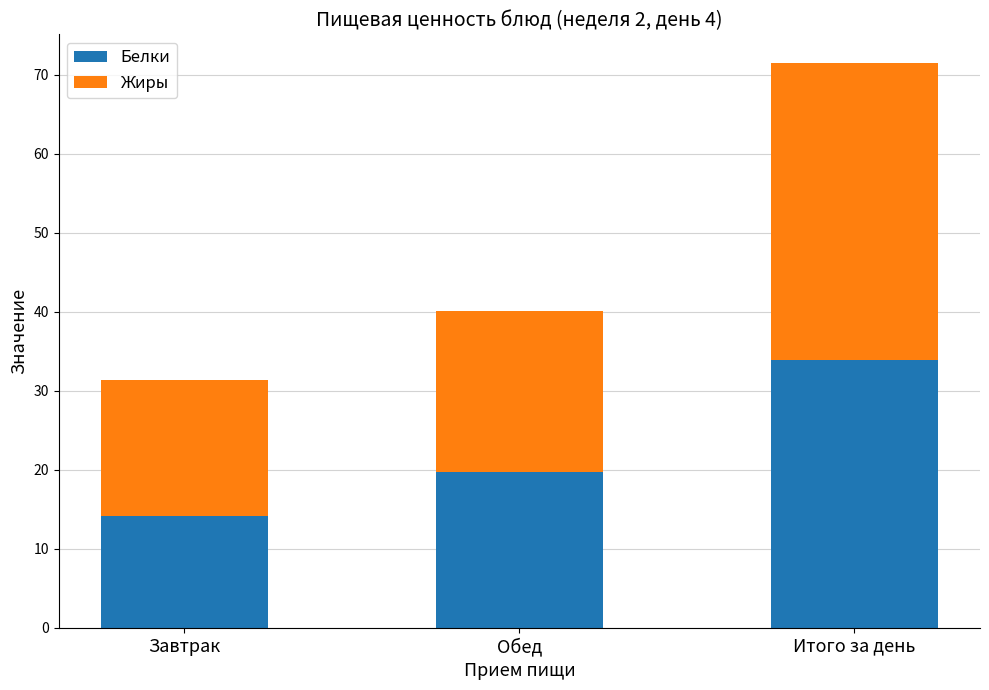

How many bars are there in total?

3